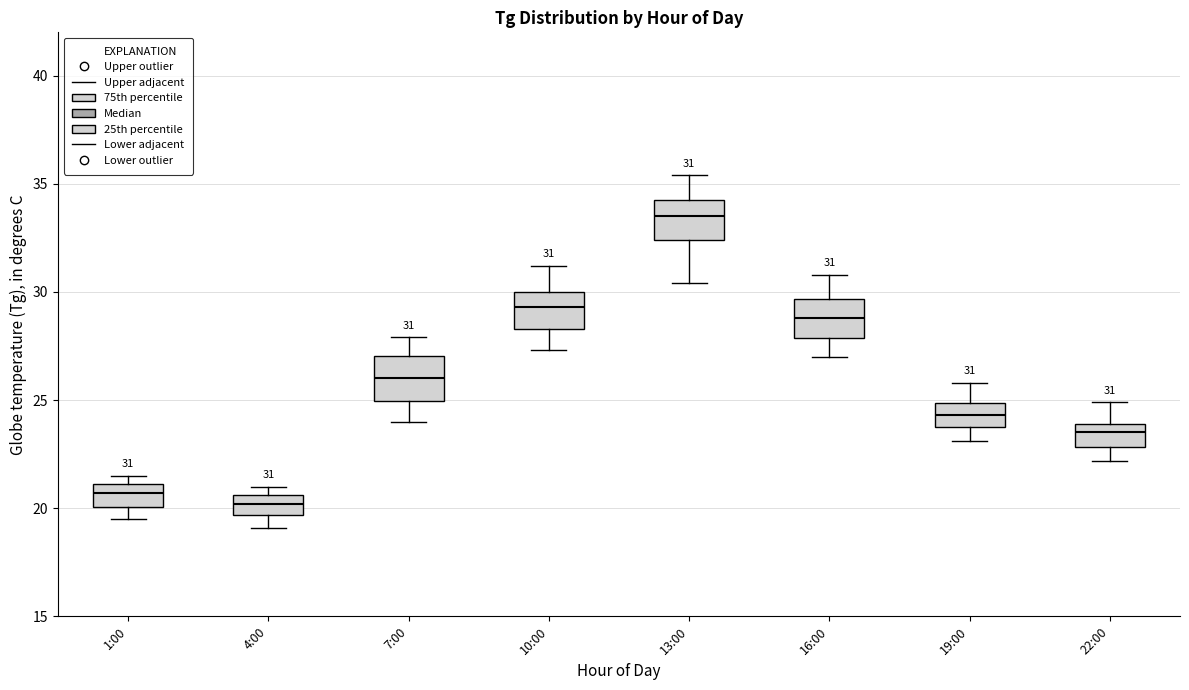

Which box's median line is the highest?

13:00